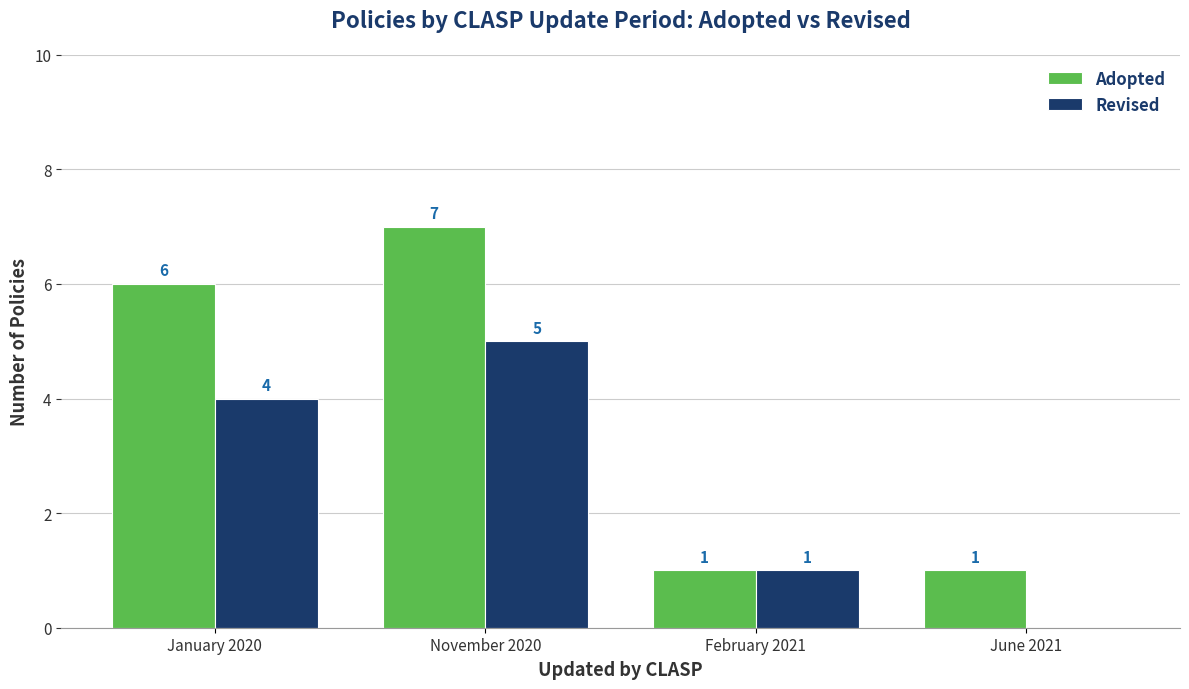

What is the sum of the Revised values at January 2020 and November 2020?

9